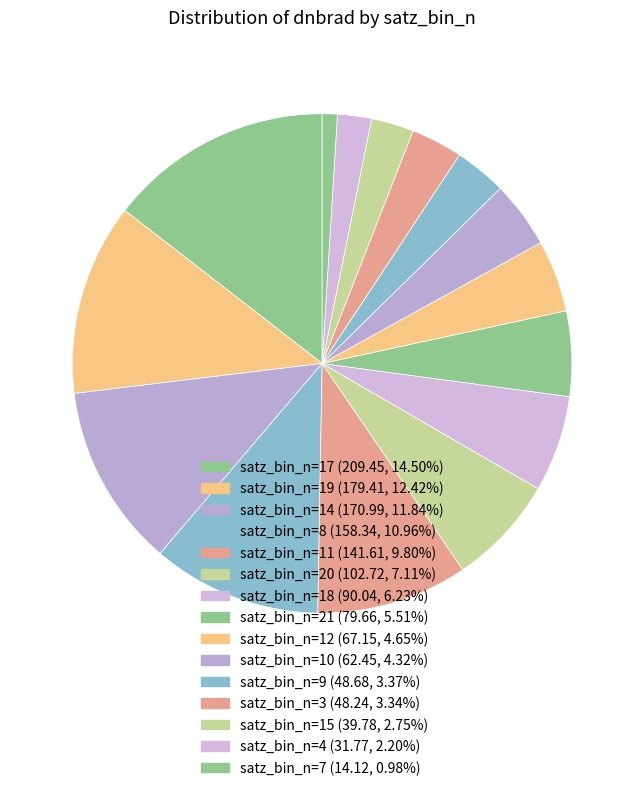

How many slices are in this pie chart?

15